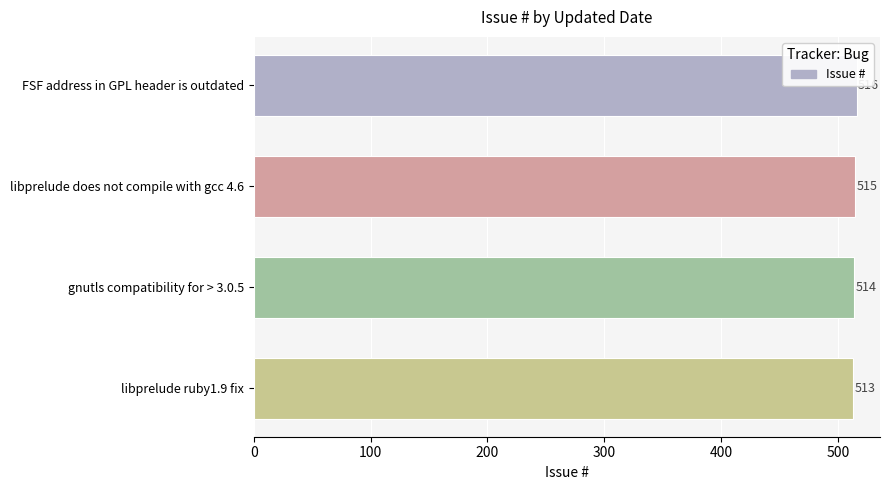

Is it true that the value at gnutls compatibility for > 3.0.5 is 738?

False